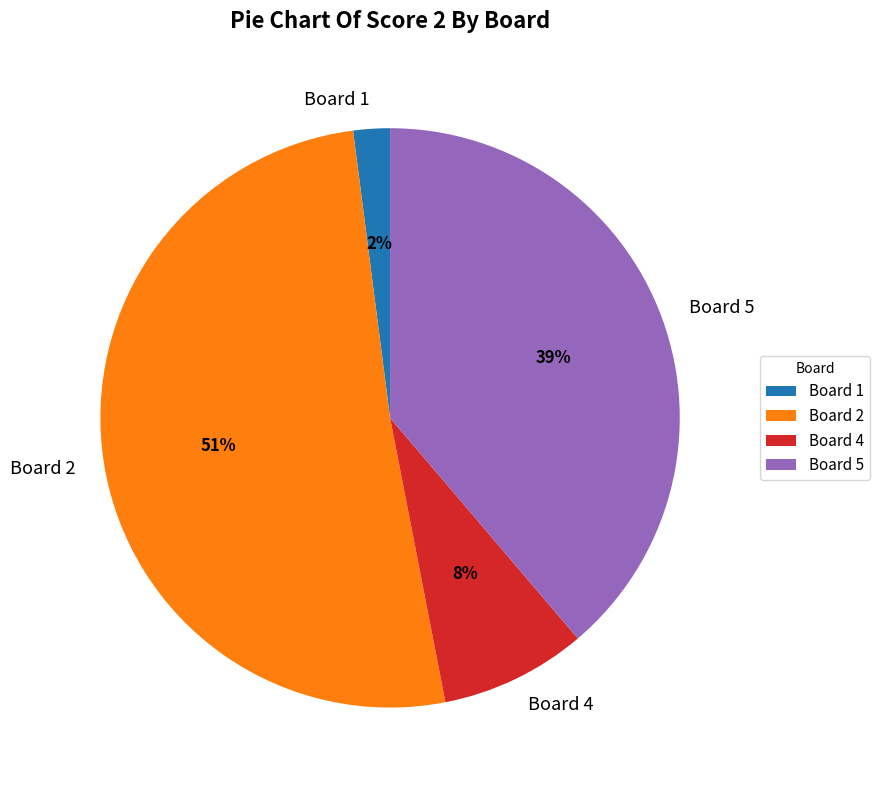

To the nearest percent, what is the difference between the largest and smallest slice percentages?

49%